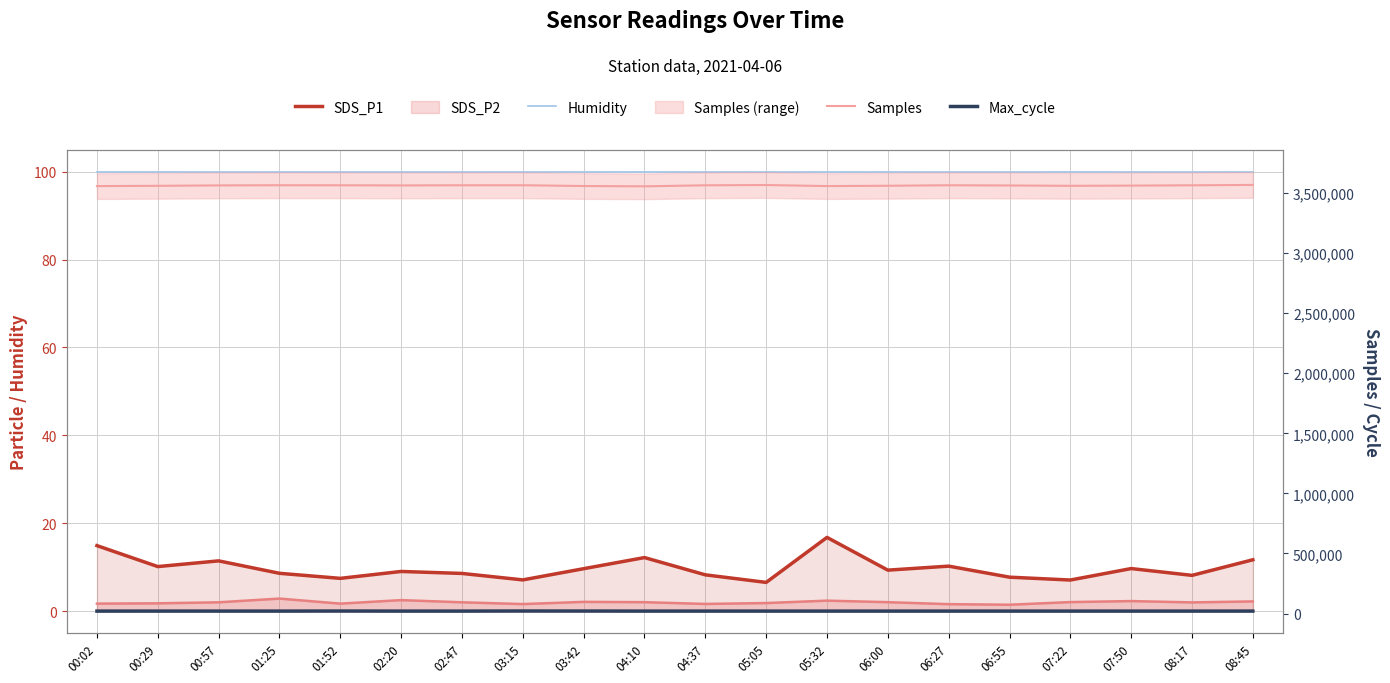

Rank the series at 06:27 from highest to lowest value.

Samples, Max_cycle, Humidity, SDS_P1